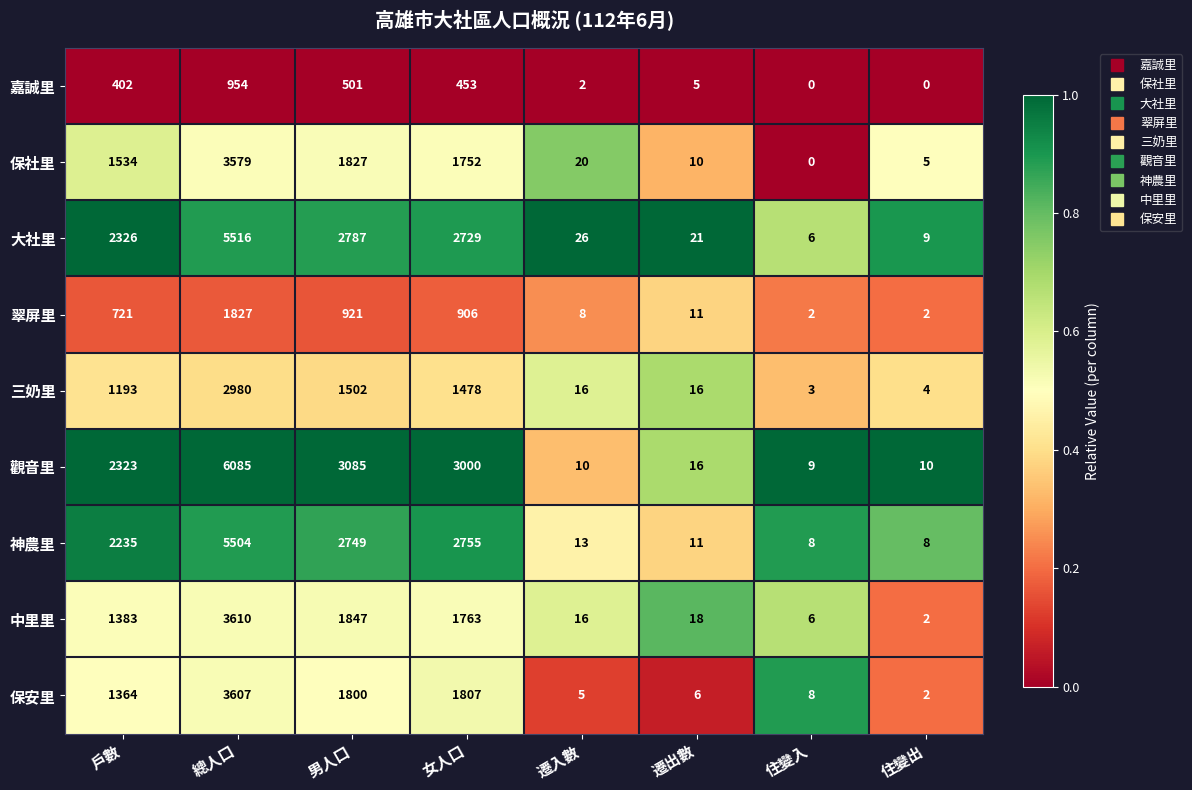

At which category does the chart reach its peak across all series?

總人口